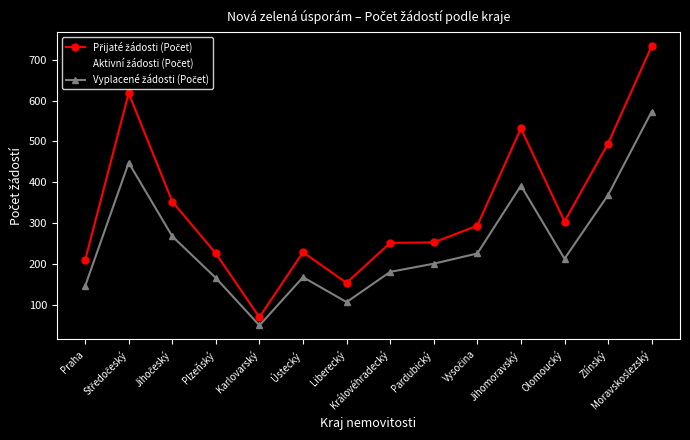

What is the minimum value shown in the chart?

50